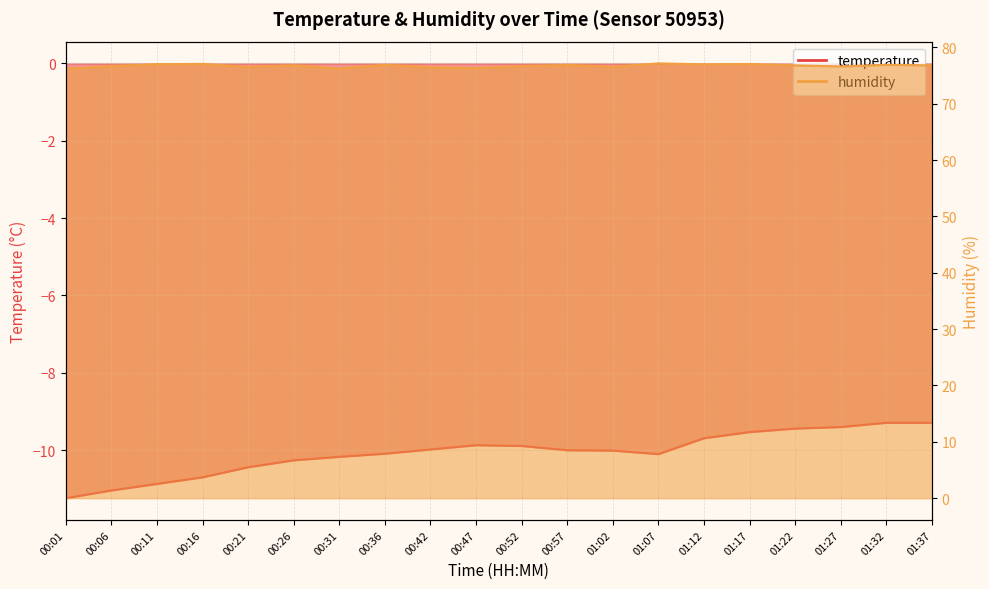

What are all the series names shown in the legend?

temperature, humidity